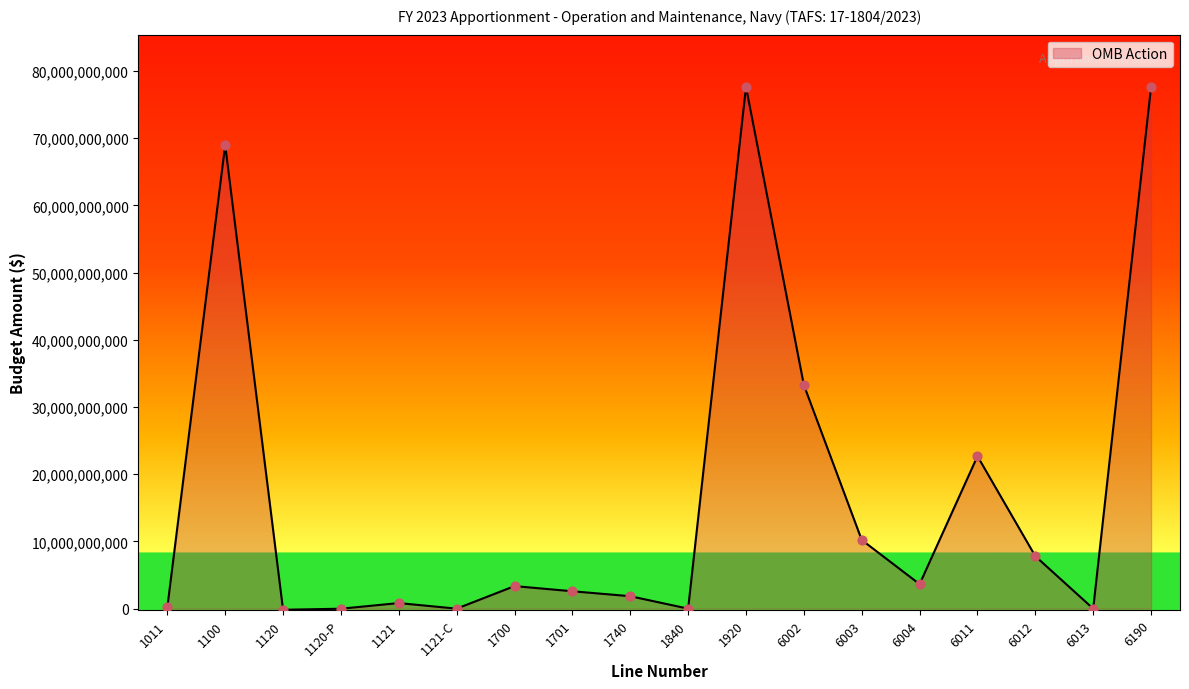

What is the change in value from 1120-P to 6002?

+33280121495